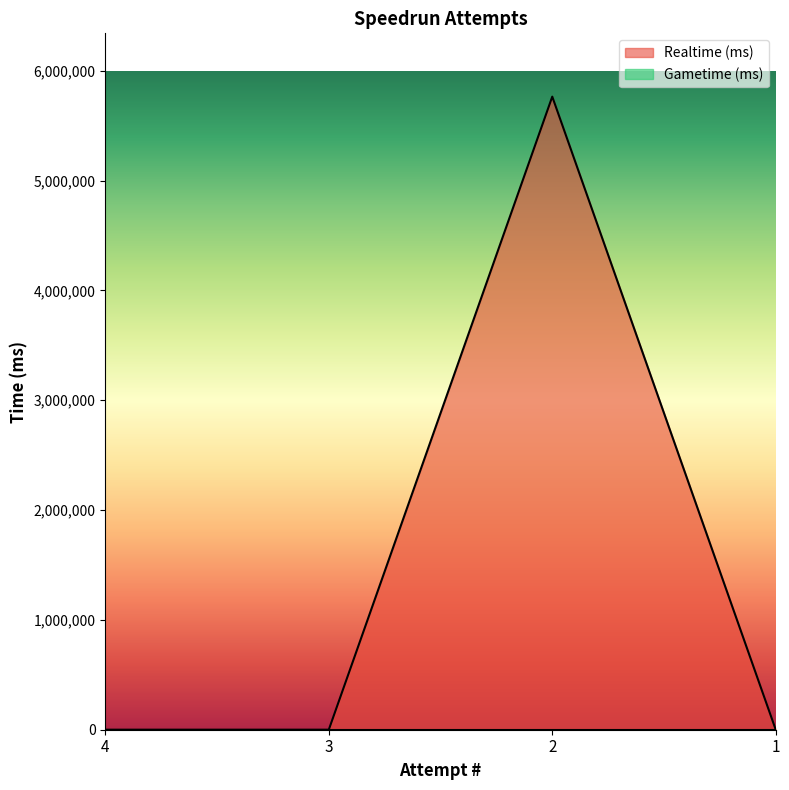

How many values are between 0 and 5765233?

4